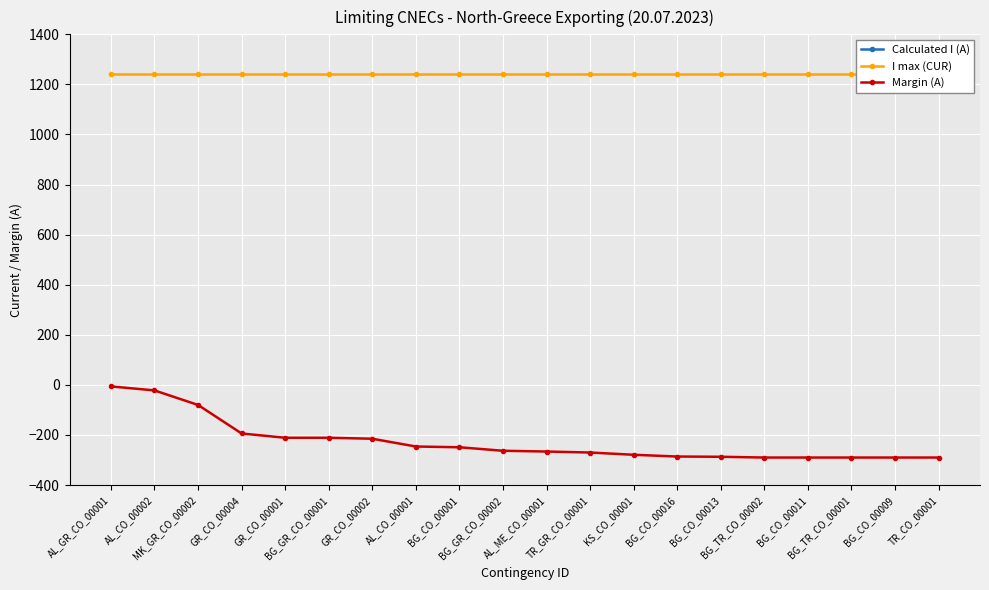

At which category is the sum across all series the highest?

AL_GR_CO_00001